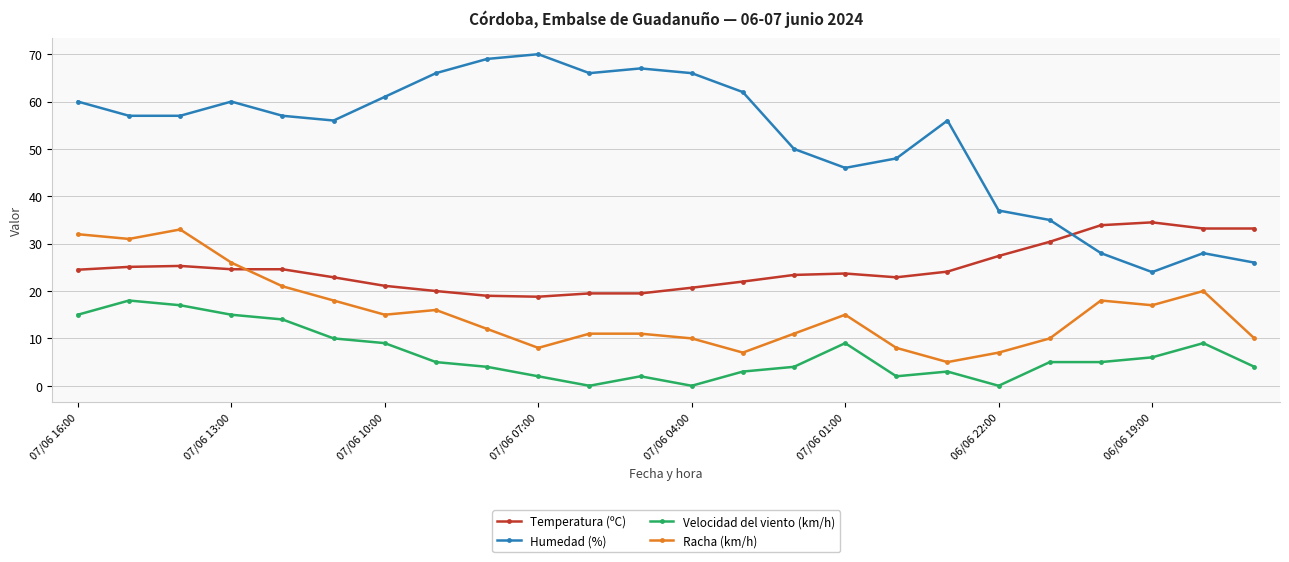

Rank the series by their average value, from highest to lowest.

Humedad (%), Temperatura (ºC), Racha (km/h), Velocidad del viento (km/h)